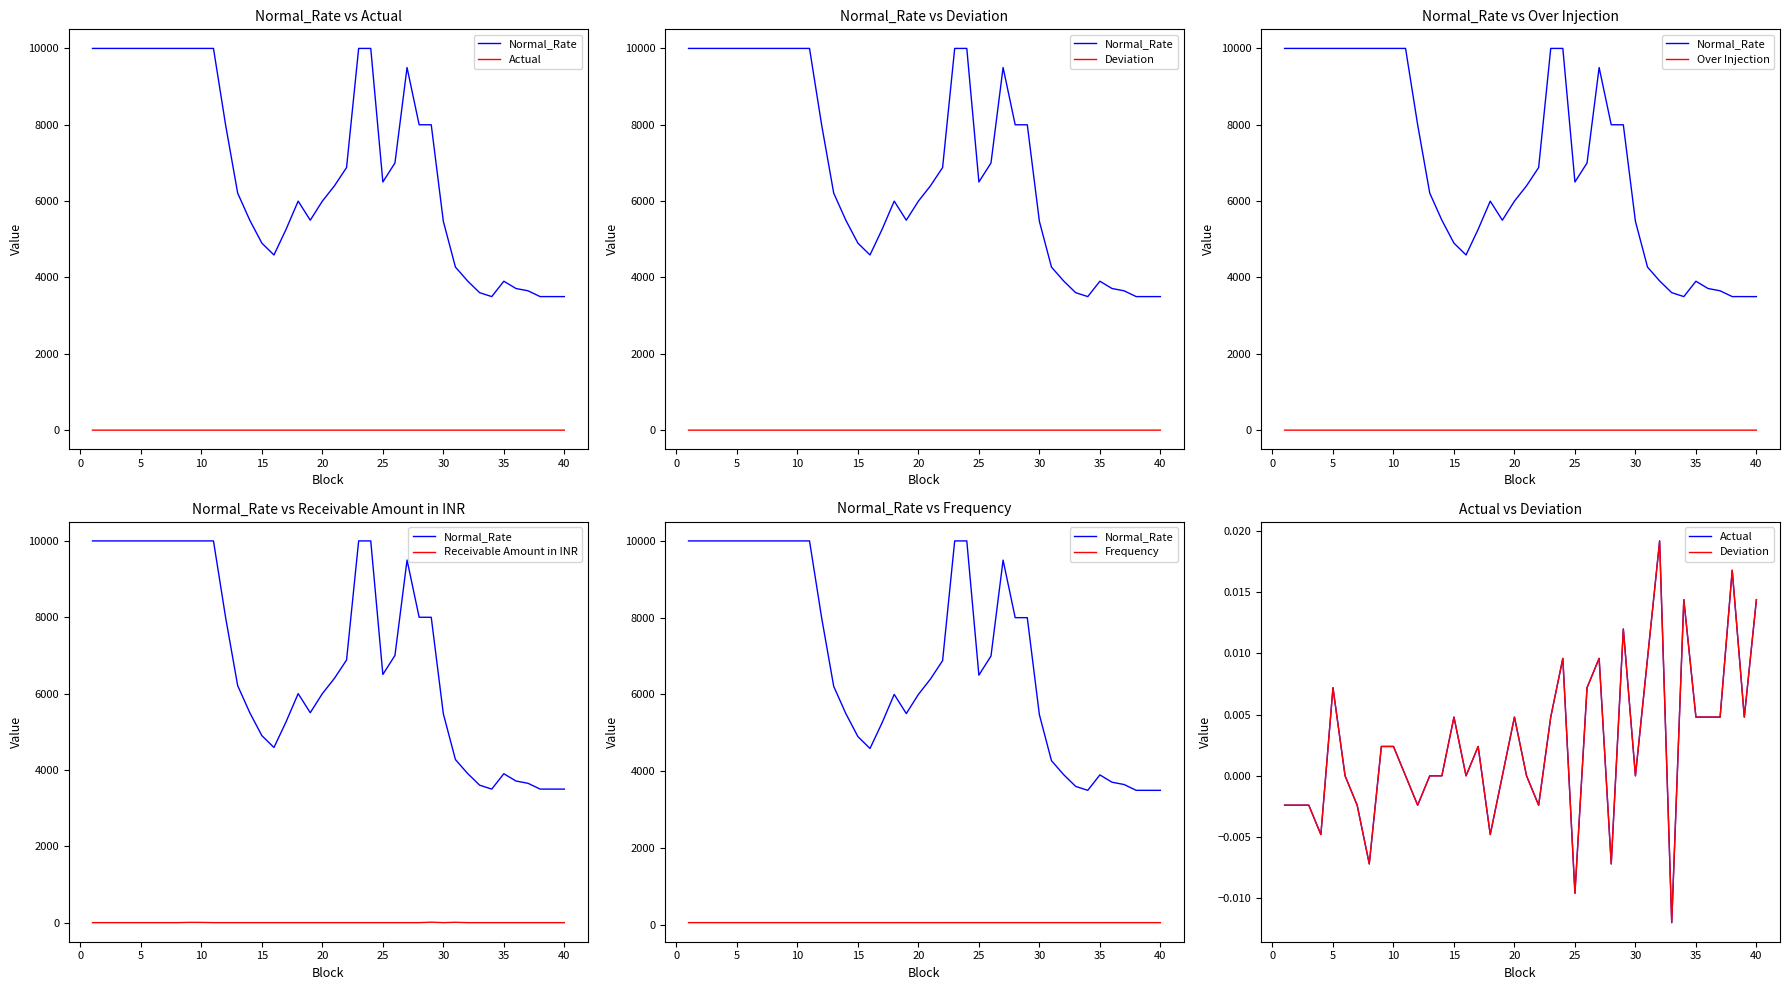

True or false: Receivable Amount in INR and Frequency intersect in this chart.

False